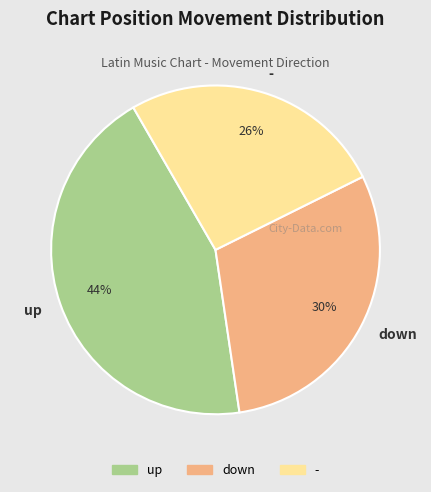

How many segments does this pie chart have?

3